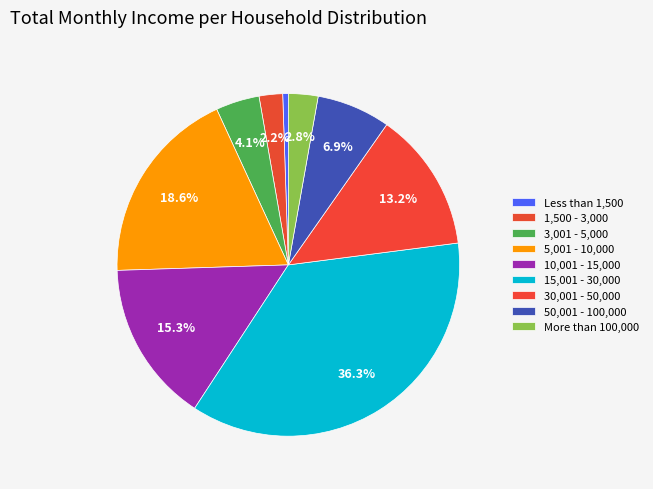

Which category has the smallest portion of the pie?

Less than 1,500